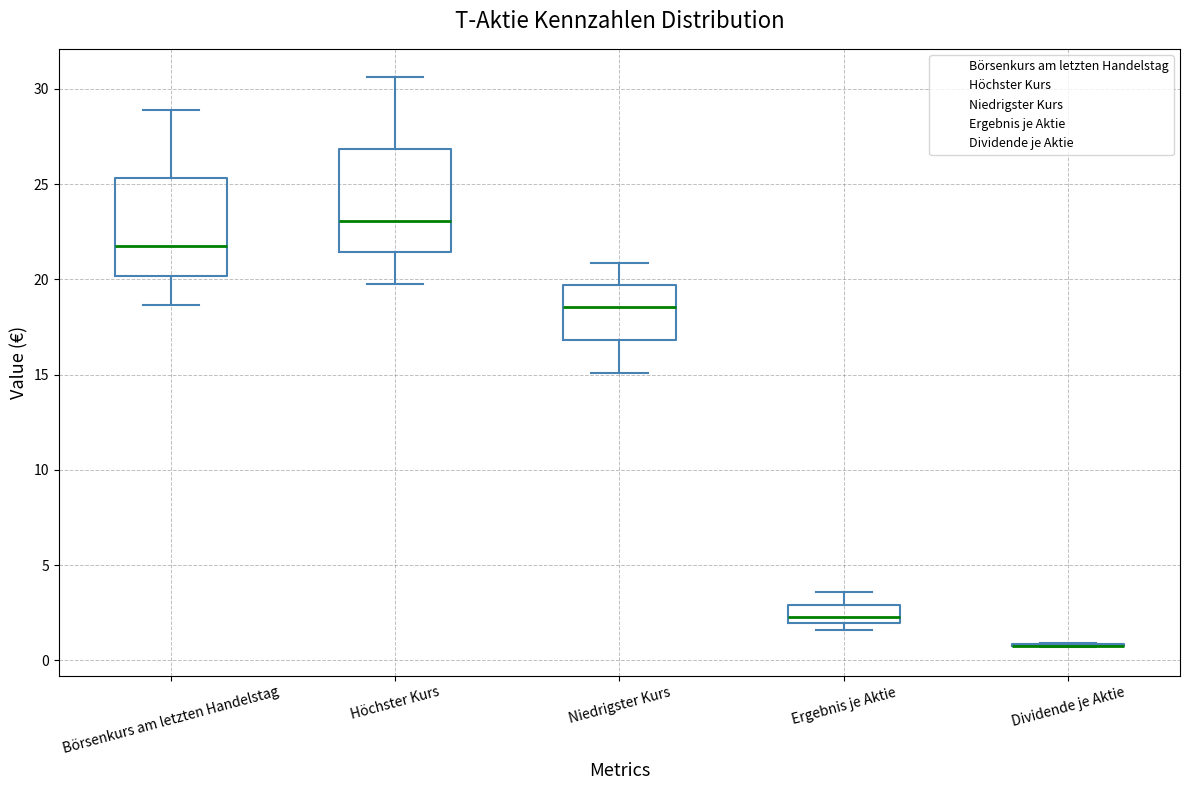

Reading left to right, read every box against the y-axis: the position of its median line, the range the box covers, and the ends of its whiskers. The values are not printed on the chart, so give them approximately, as read against the axis.

Börsenkurs am letzten Handelstag: median 22.0, box 20.0 to 25.5, whiskers 18.5 to 29.0
Höchster Kurs: median 23.0, box 21.5 to 27.0, whiskers 20.0 to 30.5
Niedrigster Kurs: median 18.5, box 17.0 to 19.5, whiskers 15.0 to 21.0
Ergebnis je Aktie: median 2.5, box 2.0 to 3.0, whiskers 1.5 to 3.5
Dividende je Aktie: box collapsed to a line at 1.0, whiskers 0.5 to 1.0